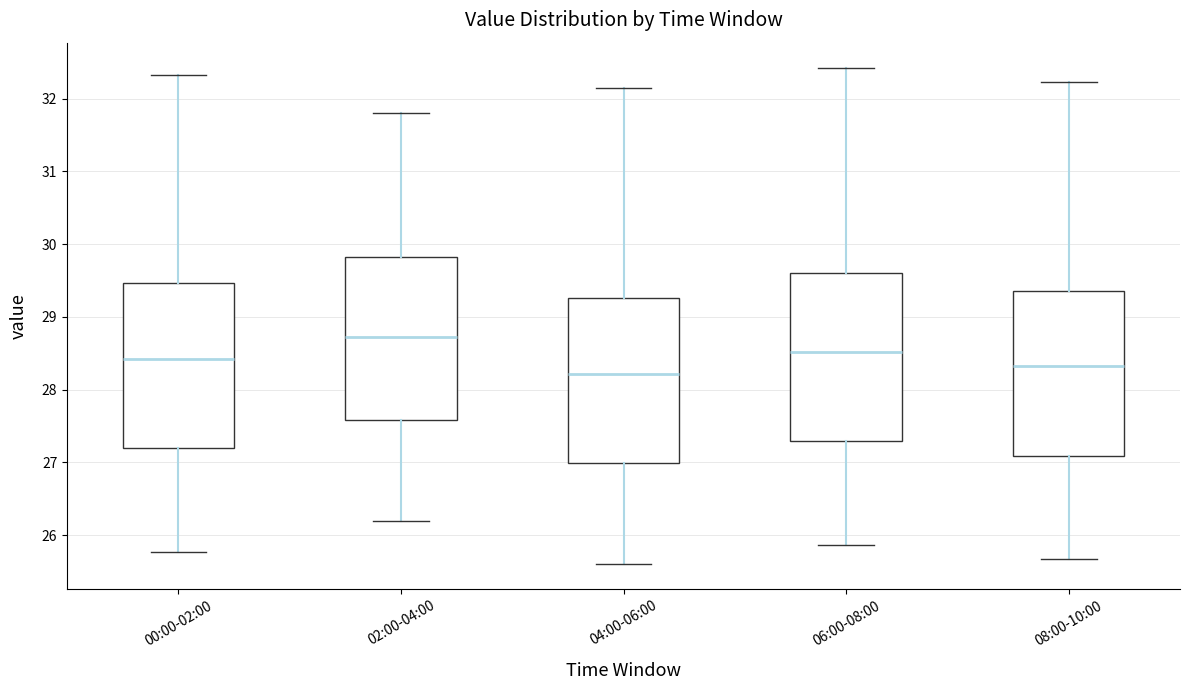

Where does the upper whisker of the box for 08:00-10:00 end on the y-axis? The values are not printed on the chart, so give them approximately, as read against the axis.

32.2